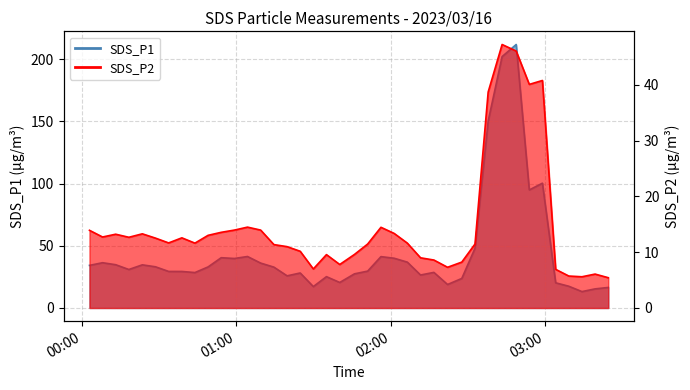

How many interior local valleys does the SDS_P1 series have?

10